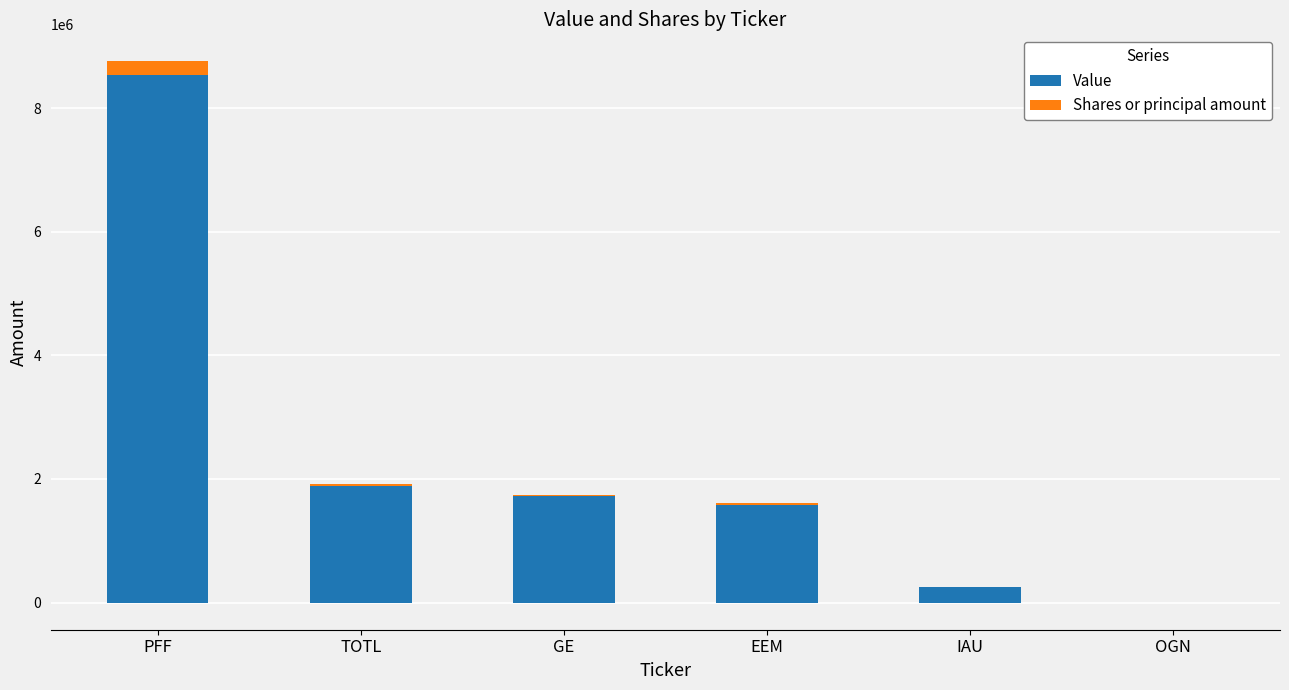

What is the greatest value displayed?

8534000